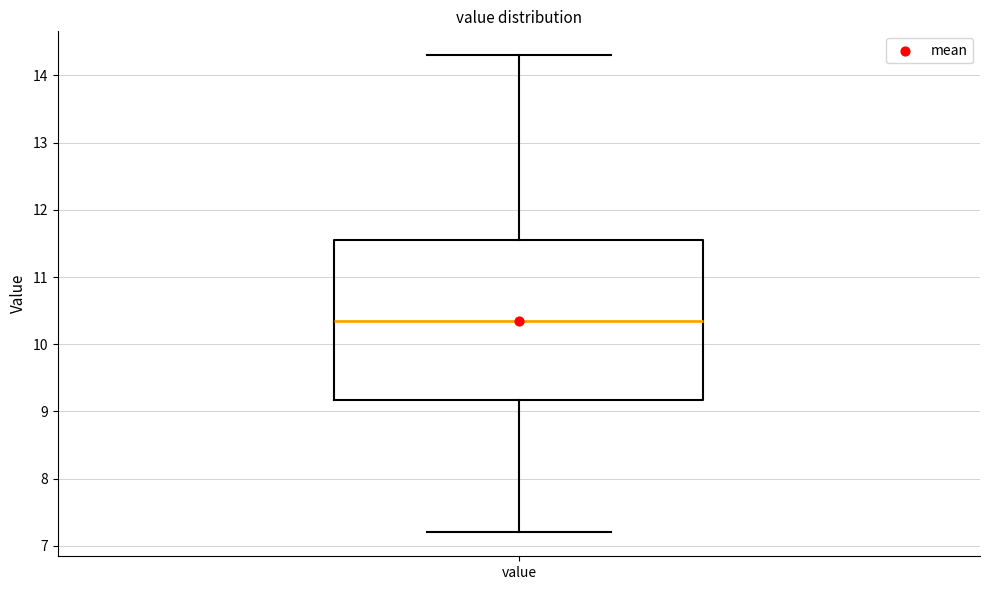

Transcribe this box plot: give where the median line is, the range the box spans, and where the two whiskers end, as read against the y-axis. The values are not printed on the chart, so give them approximately, as read against the axis.

median 10.4, box 9.2 to 11.6, whiskers 7.2 to 14.3